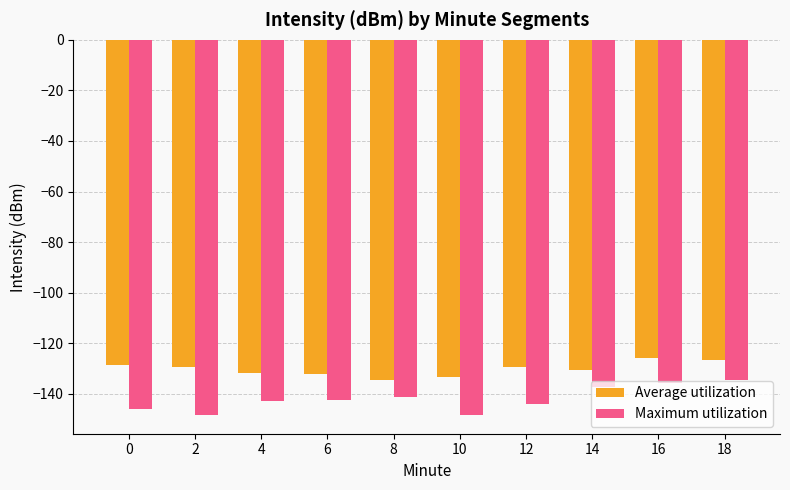

The value of Maximum utilization at 6 is -142.4. True or false?

True